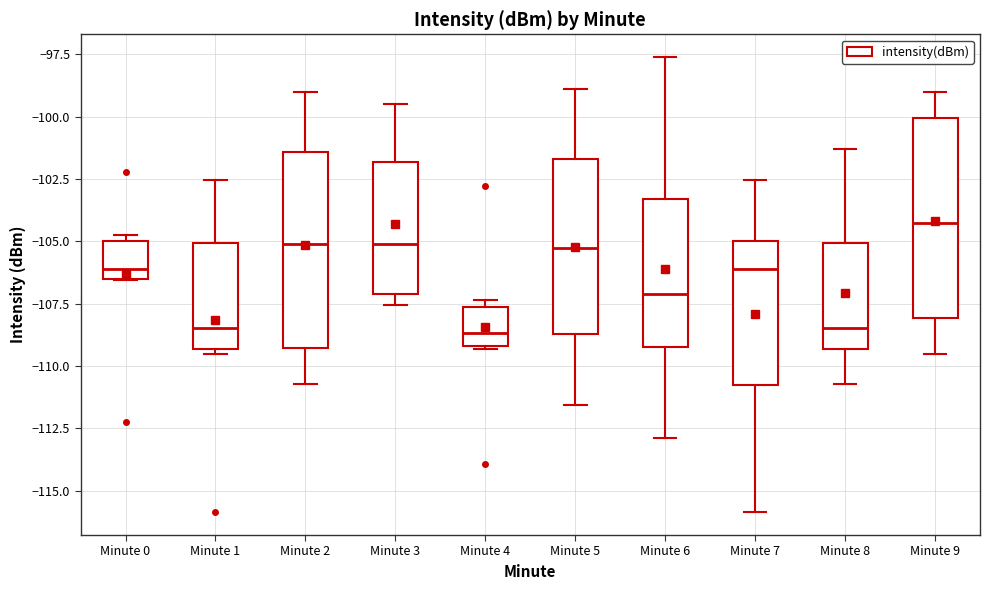

Reading left to right, read every box against the y-axis: the position of its median line, the range the box covers, and the ends of its whiskers. The values are not printed on the chart, so give them approximately, as read against the axis.

Minute 0: median -106.0, box -106.5 to -105.0, whiskers -106.5 to -104.5
Minute 1: median -108.5, box -109.5 to -105.0, whiskers -109.5 (just below the box's lower edge) to -102.5
Minute 2: median -105.0, box -109.5 to -101.5, whiskers -110.5 to -99.0
Minute 3: median -105.0, box -107.0 to -102.0, whiskers -107.5 to -99.5
Minute 4: median -108.5, box -109.0 to -107.5, whiskers -109.5 to -107.5 (just above the box's upper edge)
Minute 5: median -105.5, box -108.5 to -101.5, whiskers -111.5 to -99.0
Minute 6: median -107.0, box -109.0 to -103.5, whiskers -113.0 to -97.5
Minute 7: median -106.0, box -111.0 to -105.0, whiskers -116.0 to -102.5
Minute 8: median -108.5, box -109.5 to -105.0, whiskers -110.5 to -101.5
Minute 9: median -104.5, box -108.0 to -100.0, whiskers -109.5 to -99.0